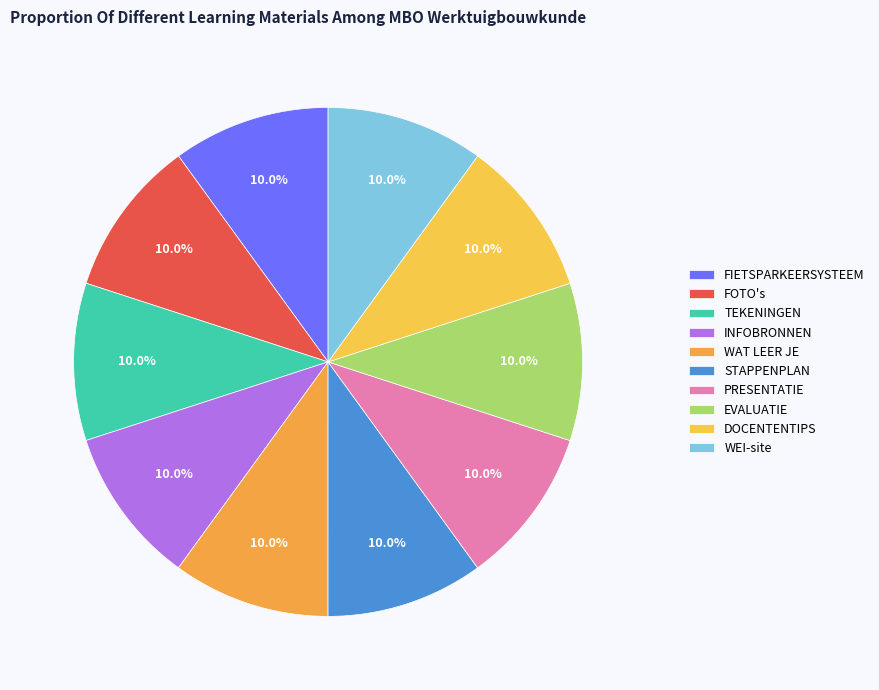

Is it true that PRESENTATIE is 10% of the pie?

True